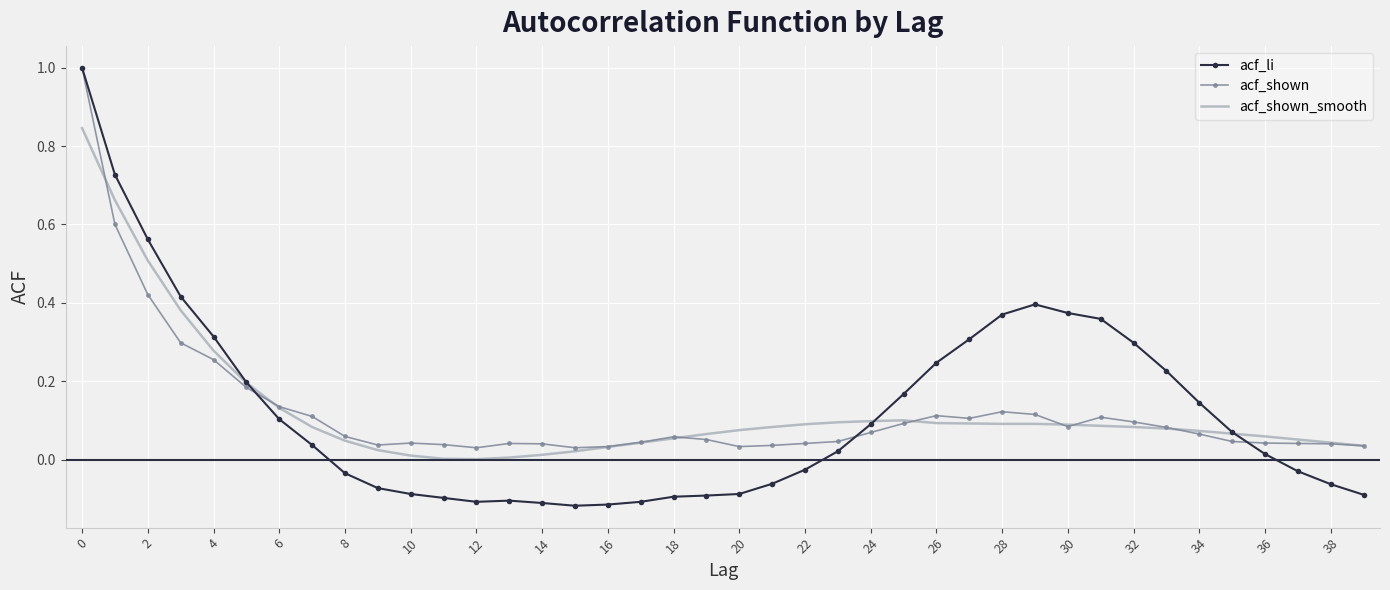

How many times do acf_li and acf_shown_smooth cross each other?

3